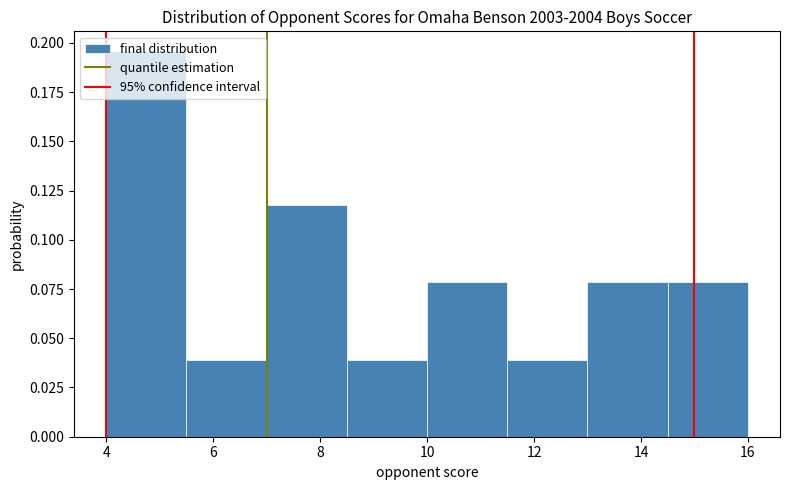

Reading left to right, transcribe this chart: for each bar, give the range it covers on the x-axis and its height. Neither the bar edges nor the heights are printed on the chart, so give them approximately, as read against the axes.

4.0 to 5.5: 0.195
5.5 to 7.0: 0.040
7.0 to 8.5: 0.120
8.5 to 10.0: 0.040
10.0 to 11.5: 0.080
11.5 to 13.0: 0.040
13.0 to 14.5: 0.080
14.5 to 16.0: 0.080